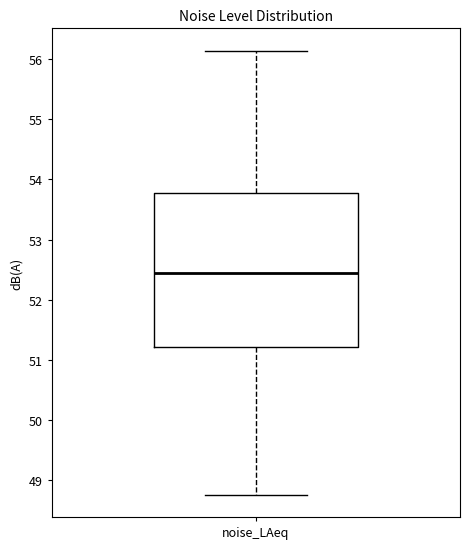

Where is the lower edge of the box for noise_LAeq on the y-axis? The values are not printed on the chart, so give them approximately, as read against the axis.

51.2